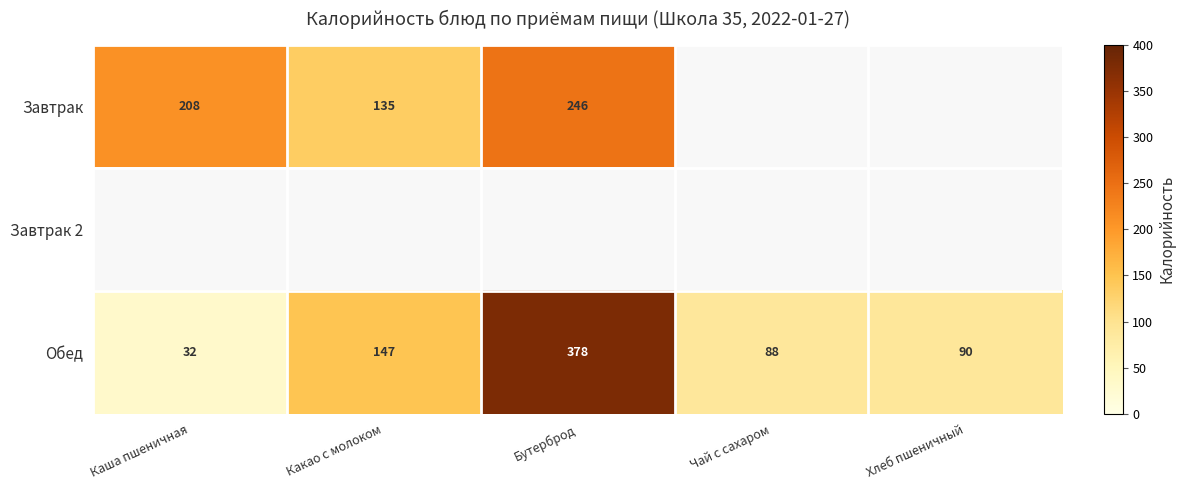

What is the difference between the Завтрак values at Какао с молоком and Каша пшеничная?

73